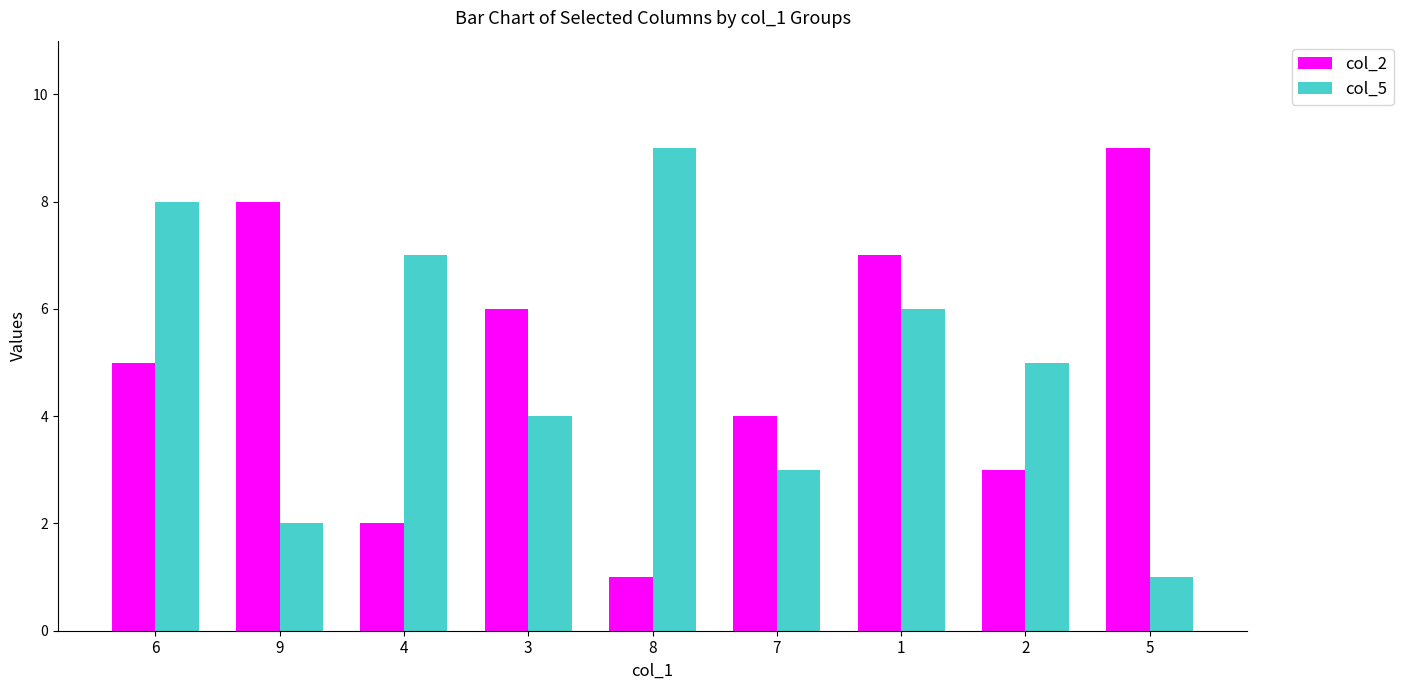

What is the difference between the maximum and minimum values in the col_5 series?

8